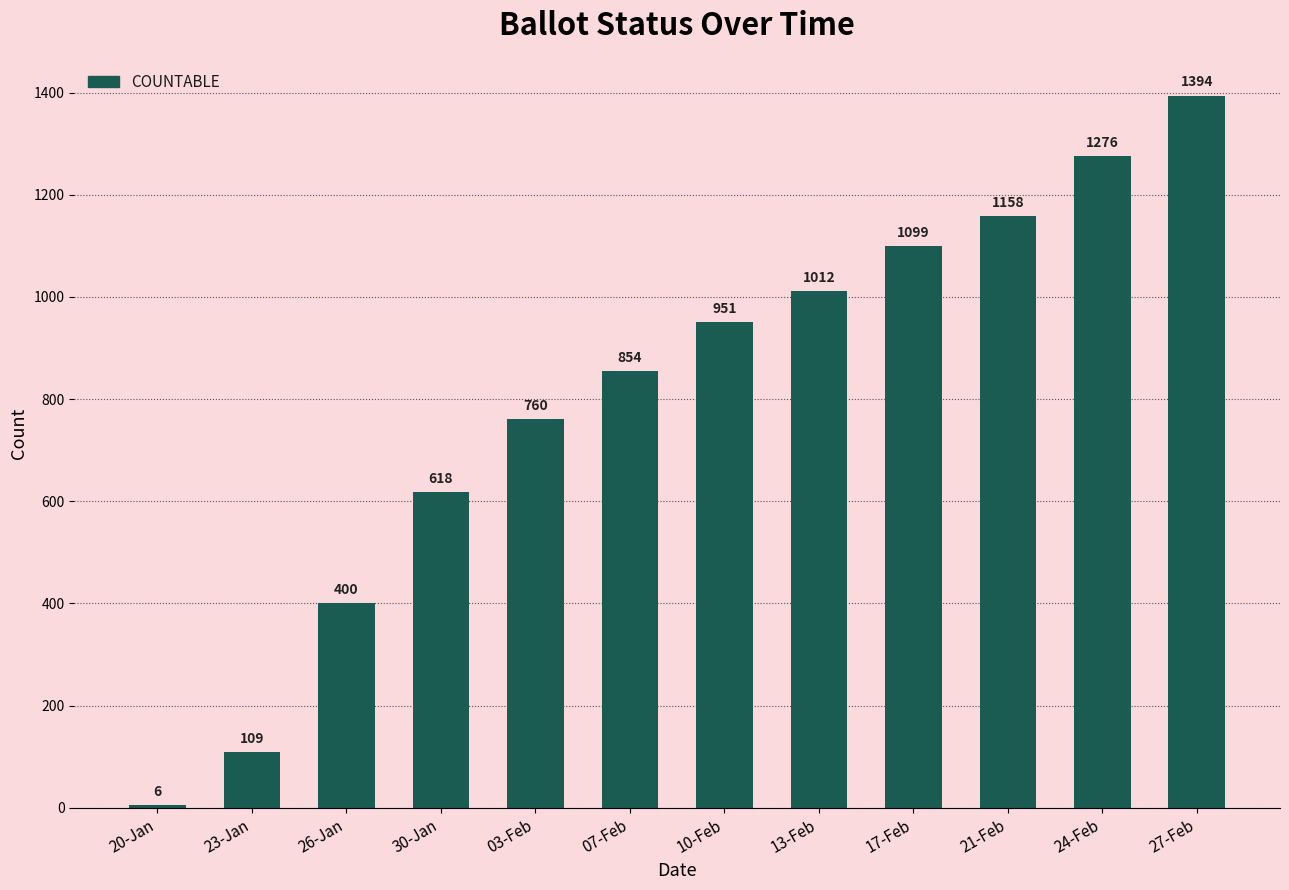

Reading left to right, what are all the values shown in this chart?

6	109	400	618	760	854	951	1012	1099	1158	1276	1394